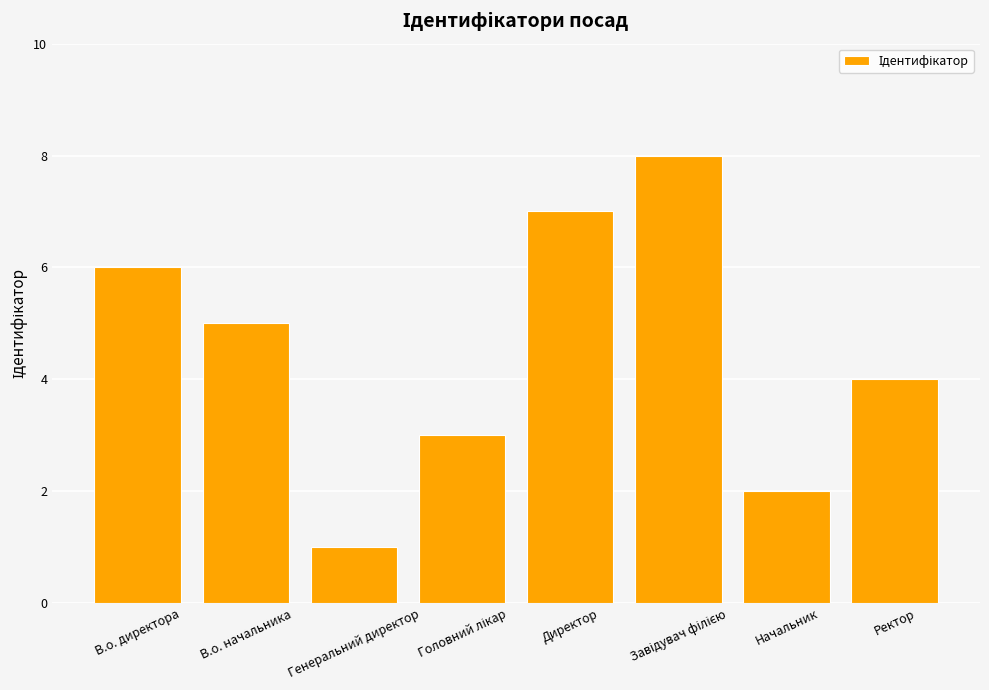

What is the difference between the maximum and second lowest values?

6